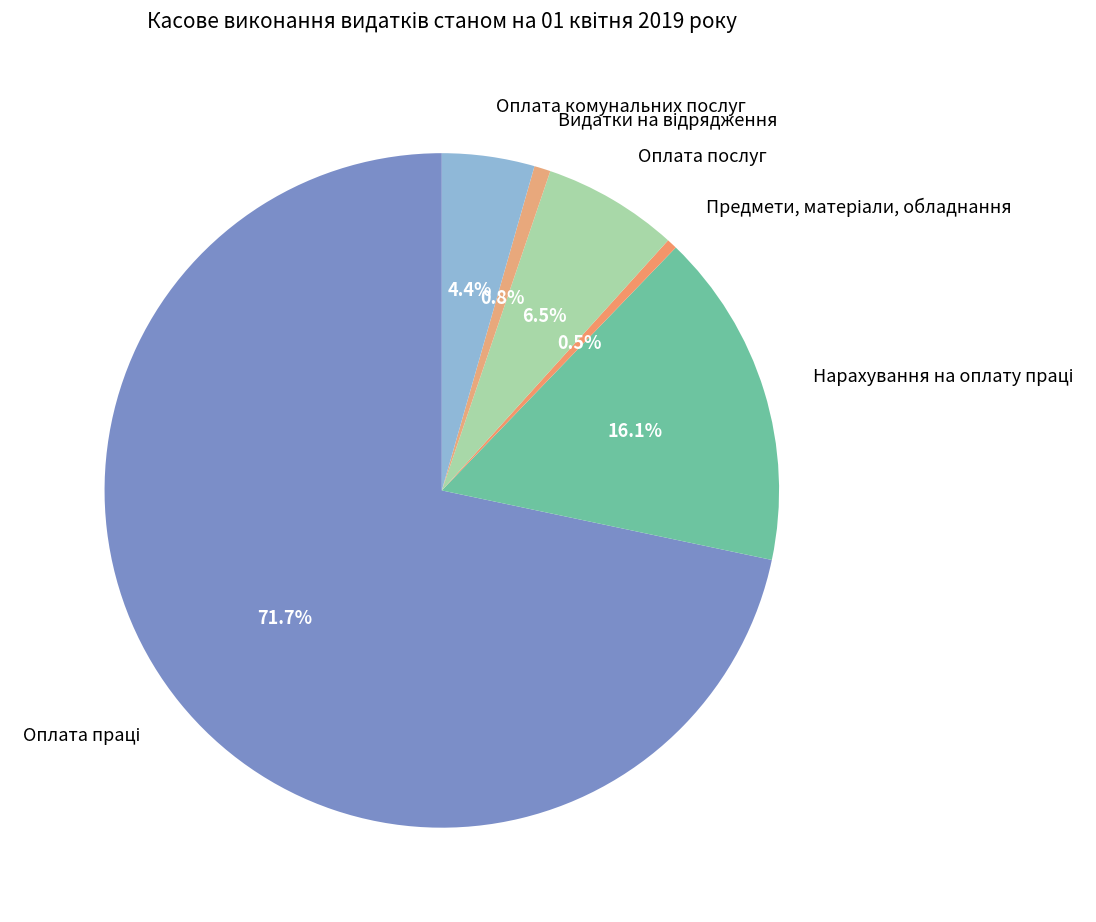

Does Оплата послуг represent more than half of the total?

No